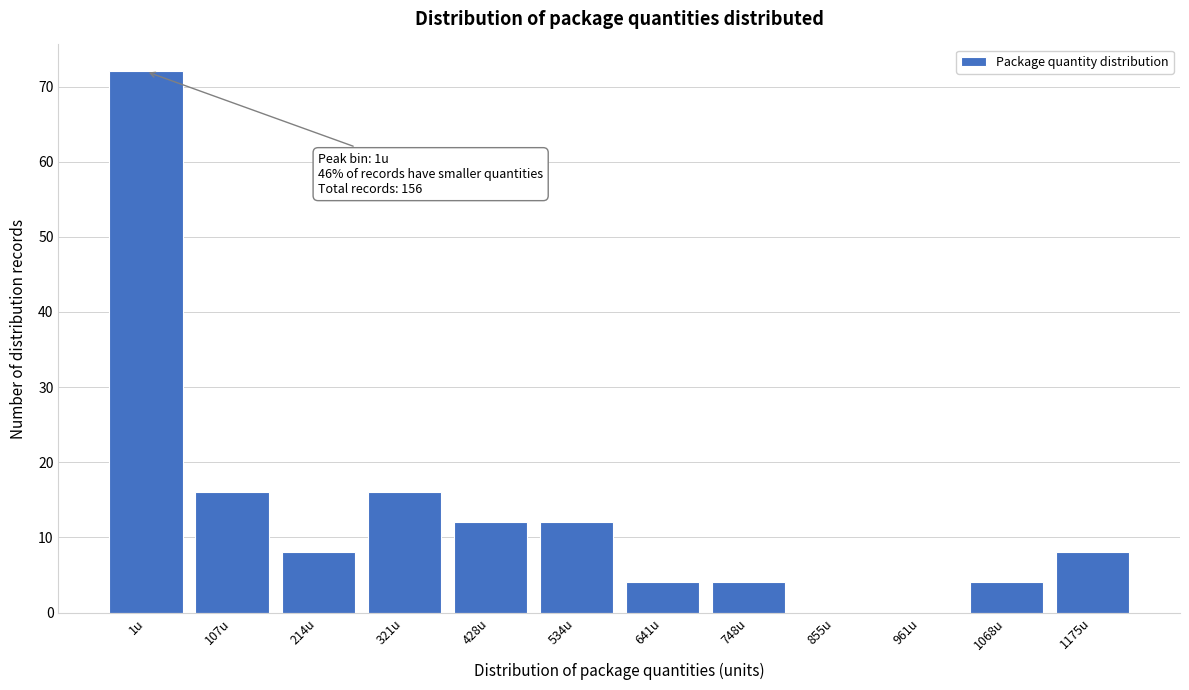

Reading left to right, what are all the values shown in this chart?

1u=72	107u=16	214u=8	321u=16	428u=12	534u=12	641u=4	748u=4	855u=0	961u=0	1068u=4	1175u=8